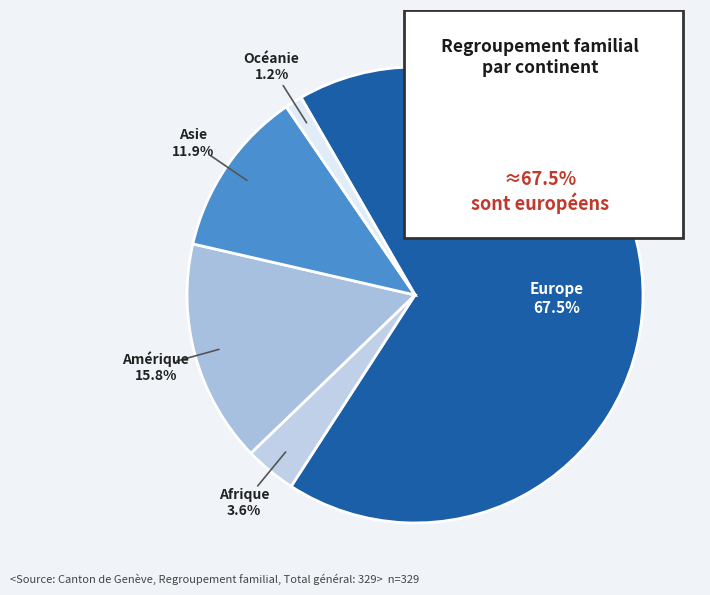

To the nearest percent, what portion does Amérique represent?

16%